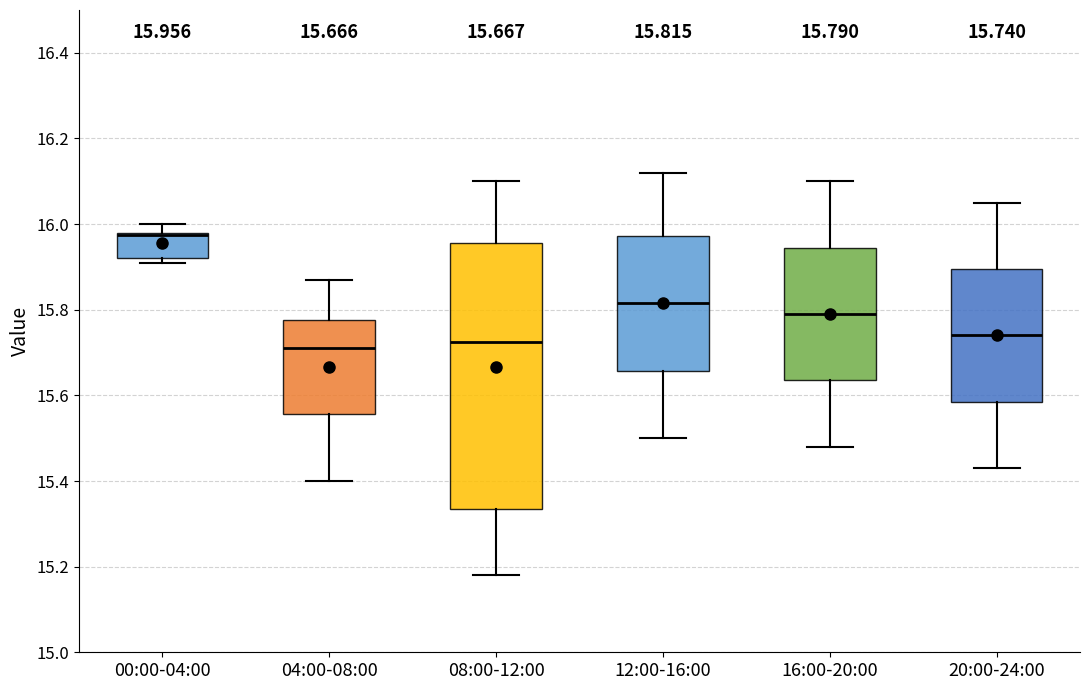

Comparing the boxes themselves (not the whiskers), which one is the tallest?

08:00-12:00